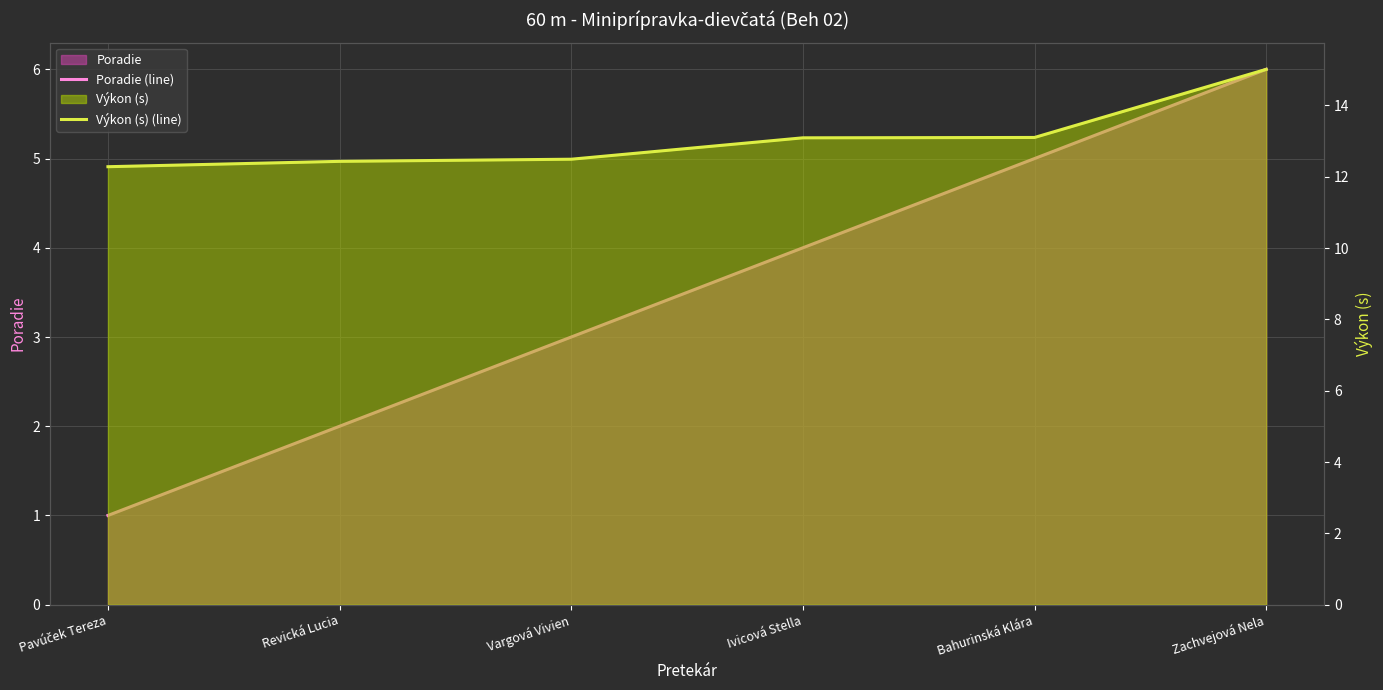

The Výkon (s) (line) series shows 12.4 at Revická Lucia. True or false?

True